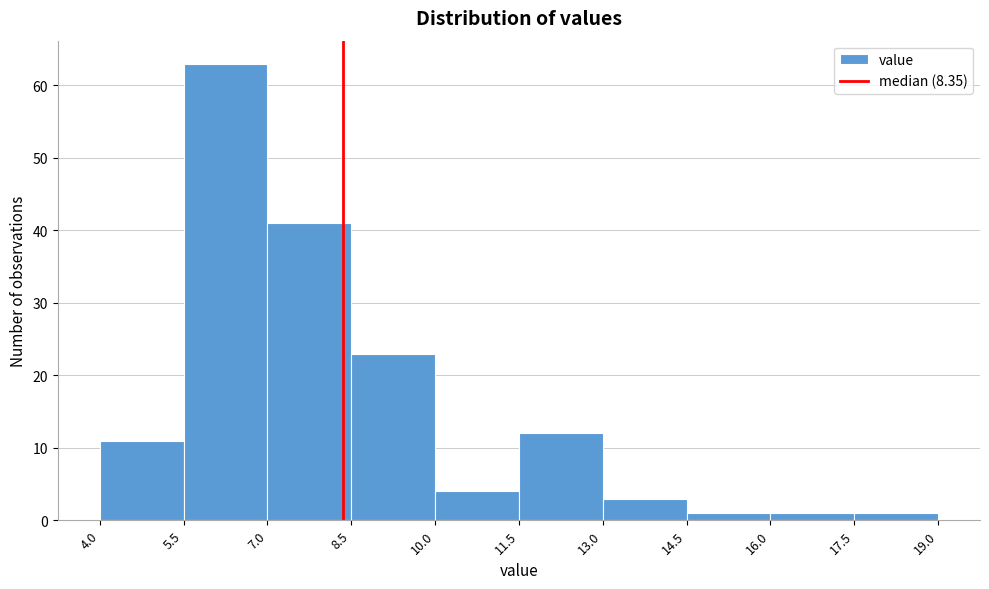

Reading left to right, transcribe this chart: for each bar, give the range it covers on the x-axis and its height. The values are not printed on the chart, so give them approximately, as read against the axis.

4.0 to 5.5: 11
5.5 to 7.0: 63
7.0 to 8.5: 41
8.5 to 10.0: 23
10.0 to 11.5: 4
11.5 to 13.0: 12
13.0 to 14.5: 3
14.5 to 16.0: 1
16.0 to 17.5: 1
17.5 to 19.0: 1